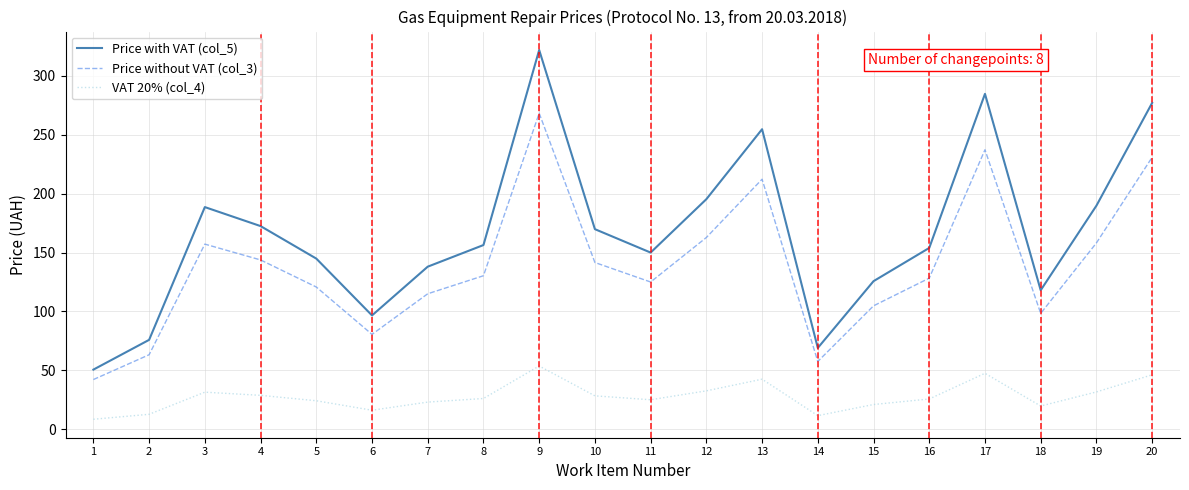

What is the sum of the VAT 20% (col_4) values at 15 and 5?

45.1